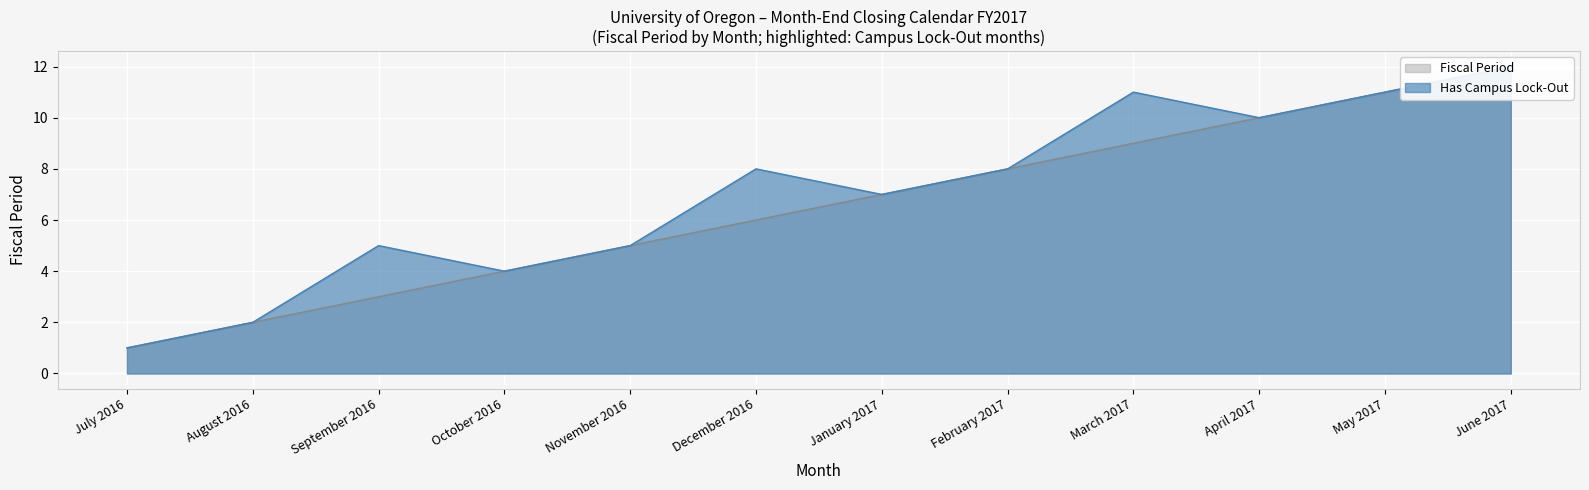

True or false: the data shows 2 at January 2017.

False